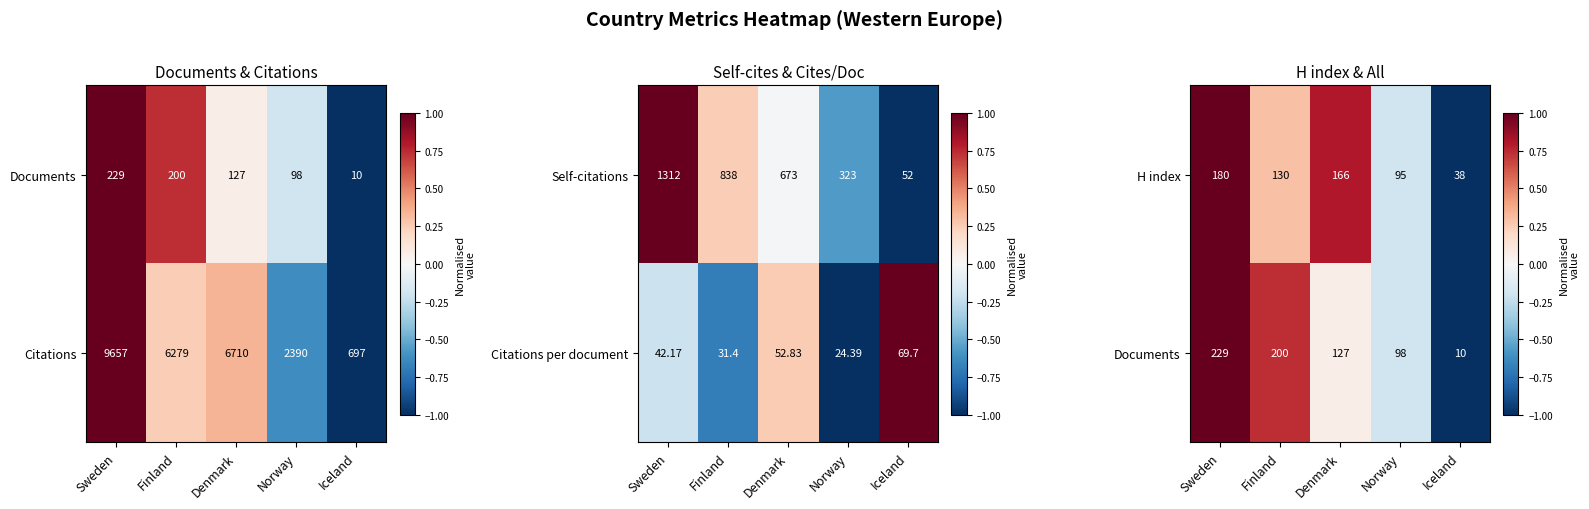

Which label corresponds to the largest value in the chart?

Sweden